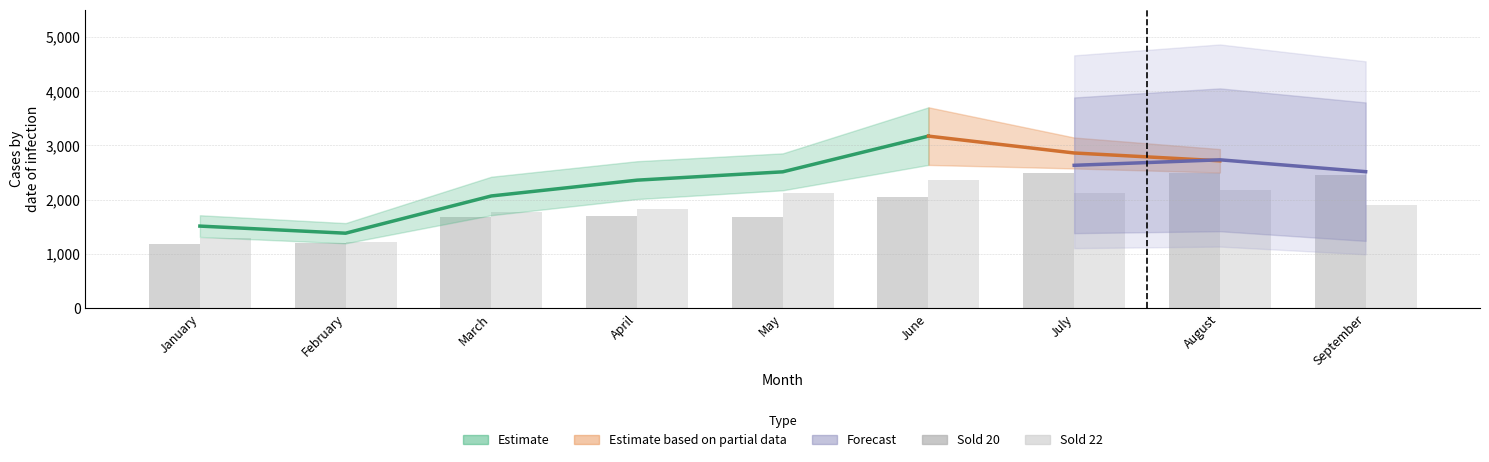

Which series has the largest total across all categories?

Sold 20